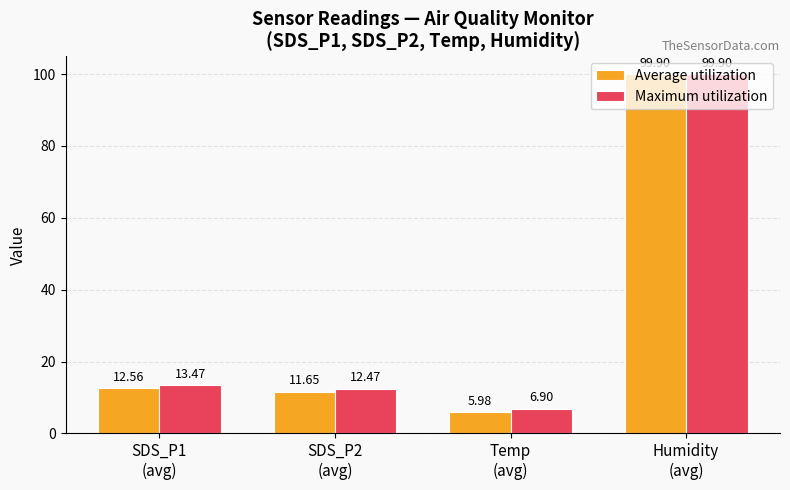

Which series has the largest range (max minus min)?

Average utilization